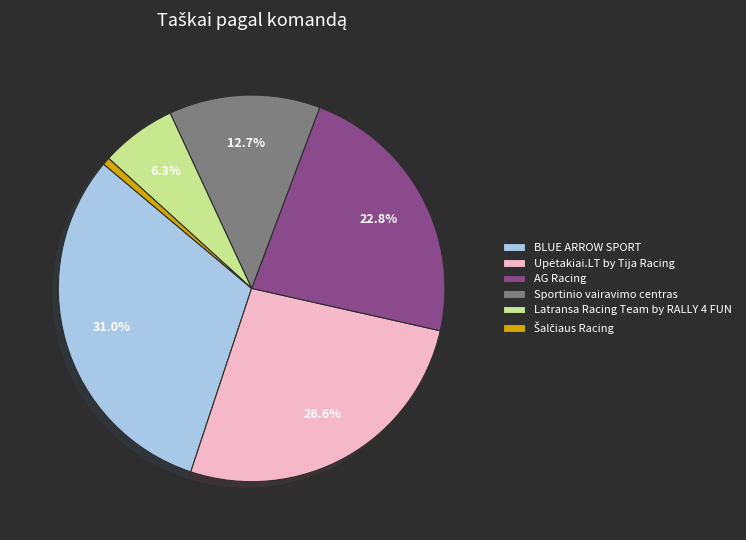

Is there a majority slice in this chart?

No